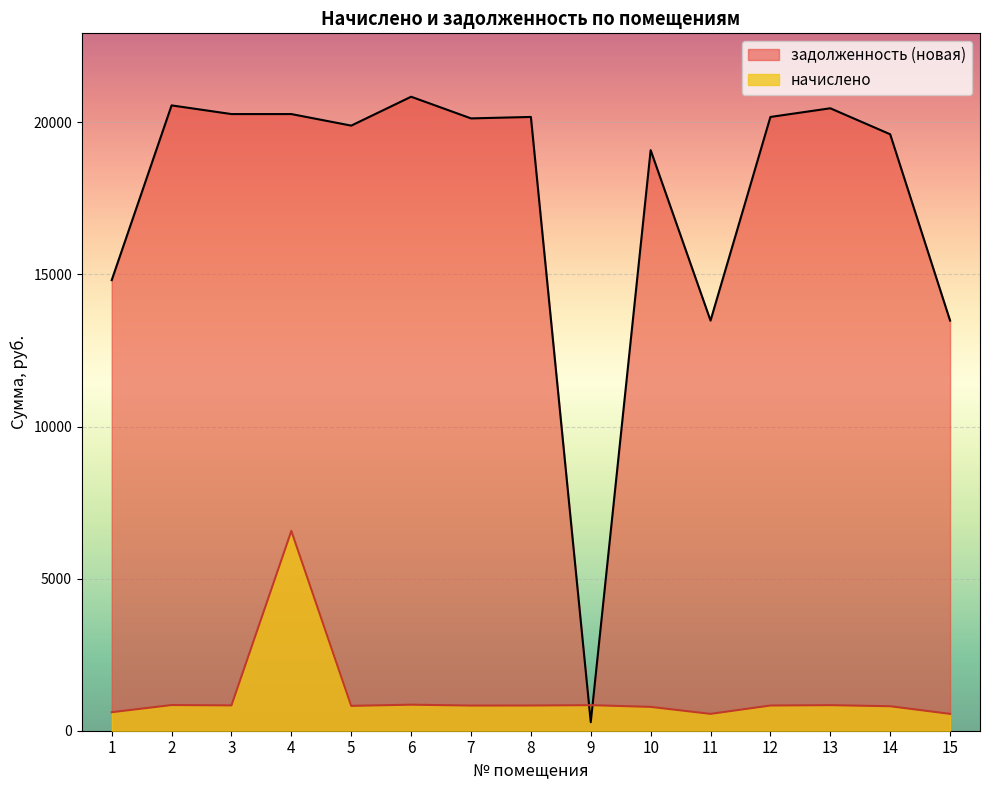

What is the value of the задолженность (новая) point at the 3rd from the left?

20273.1